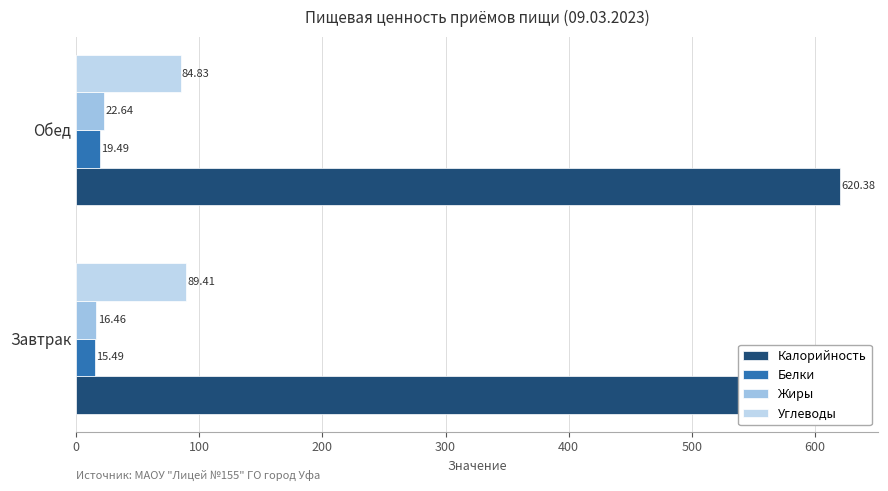

Between Завтрак and Обед, which series saw the biggest shift?

Калорийность